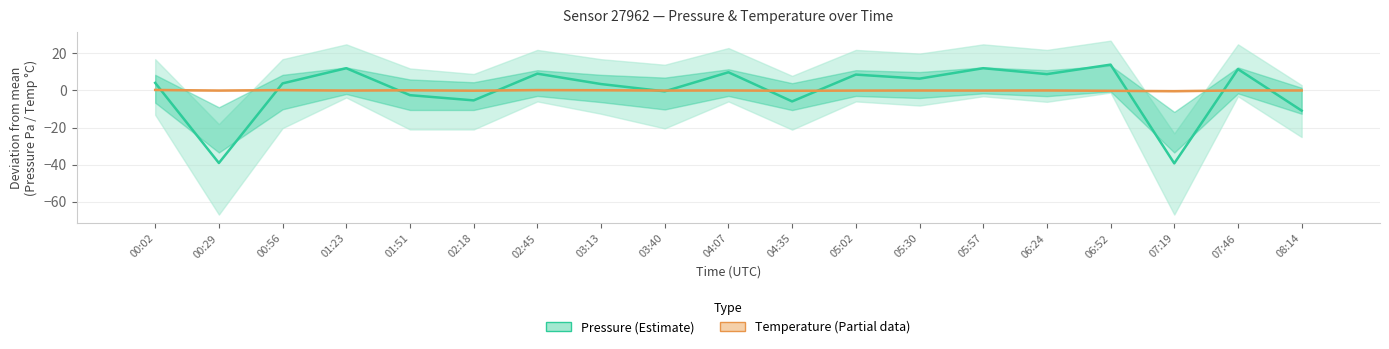

Is it true that Temperature (Partial) equals -0.1 at 06:52?

False